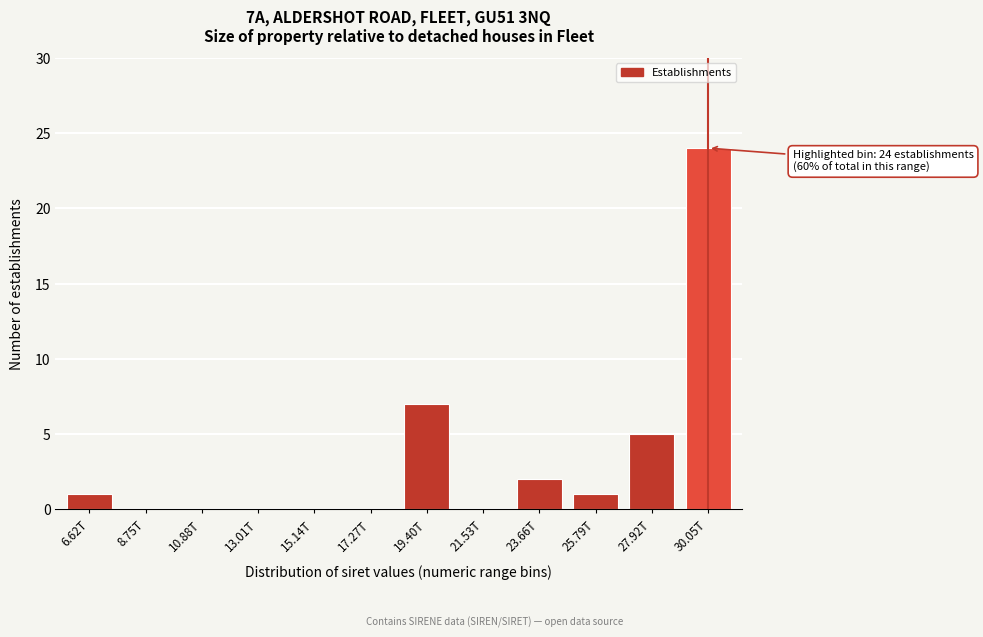

Reading right to left, extract all data points from this chart.

30.05T=24	27.92T=5	25.79T=1	23.66T=2	21.53T=0	19.40T=7	17.27T=0	15.14T=0	13.01T=0	10.88T=0	8.75T=0	6.62T=1